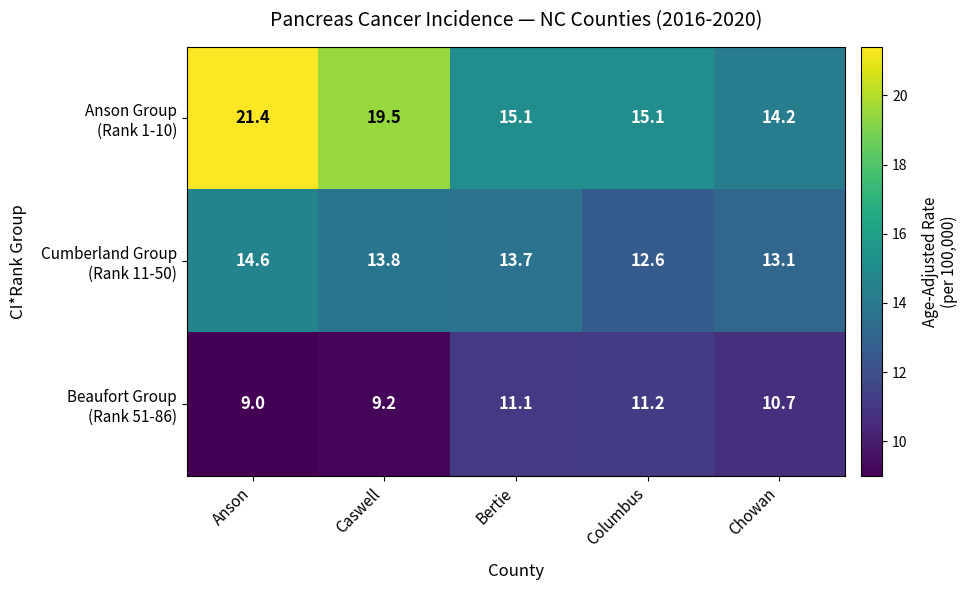

What is the greatest value displayed?

21.4